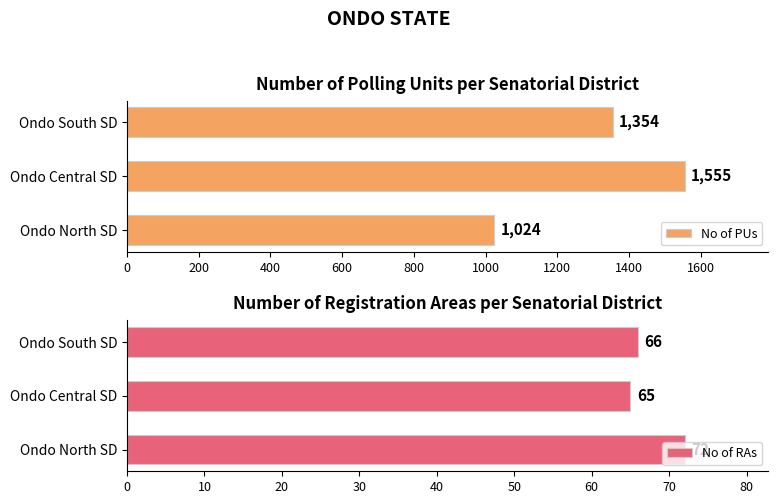

Is it true that No of RAs equals 66 at Ondo South SD?

True